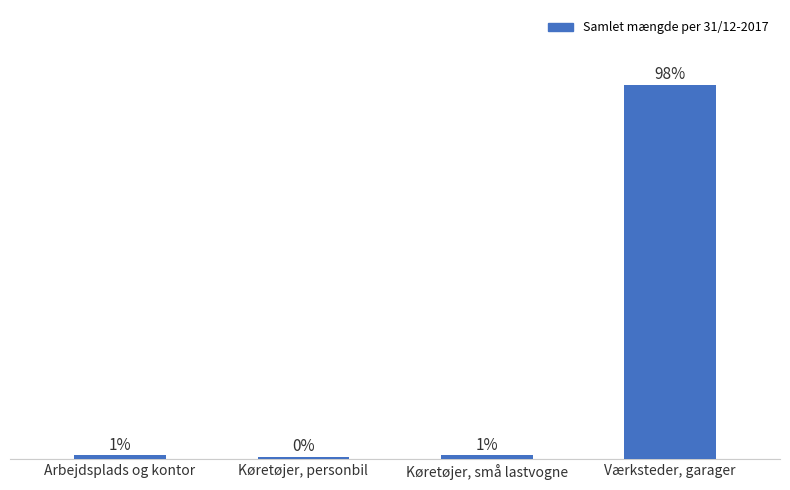

Between Arbejdsplads og kontor and Køretøjer, personbil, which is larger?

Arbejdsplads og kontor